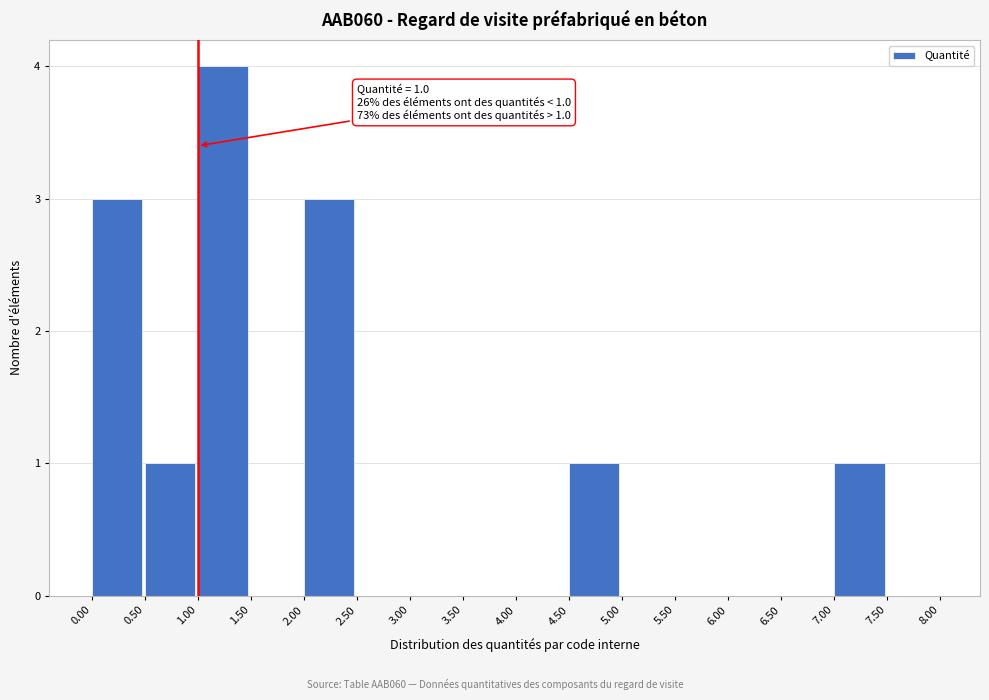

Which range on the x-axis has the tallest bar?

1.00 to 1.50